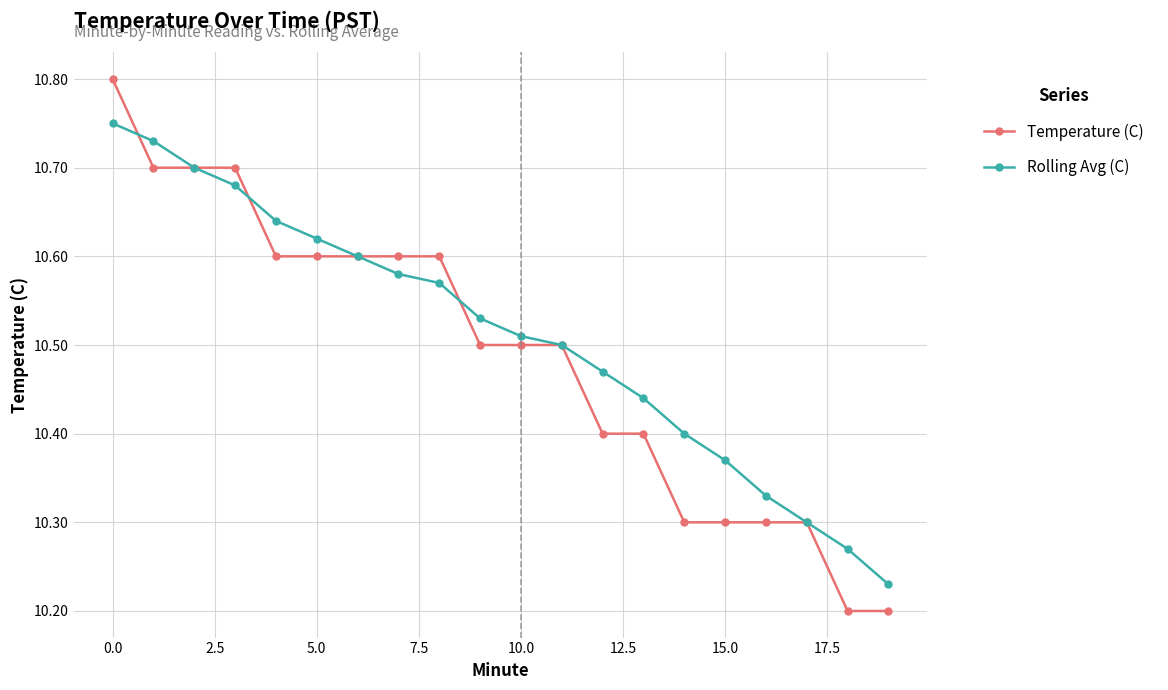

Which series has the widest spread of values?

Temperature (C)